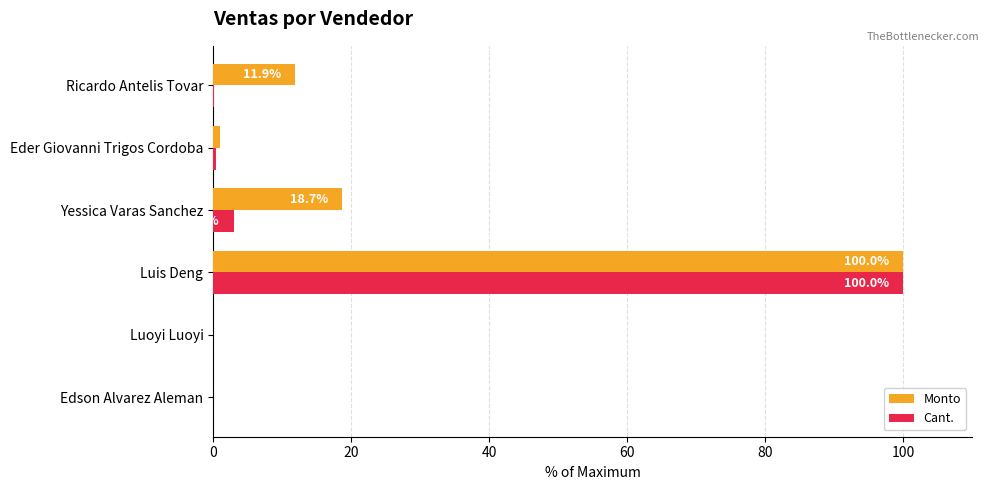

Which series has the largest total across all categories?

Monto